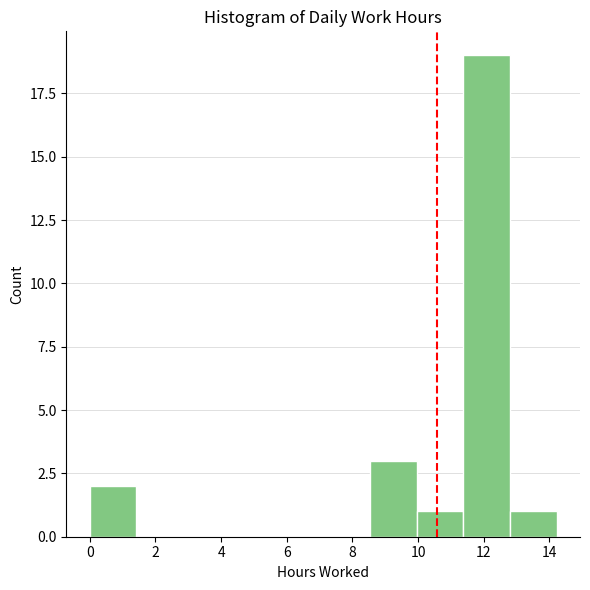

Reading left to right, transcribe this chart: for each bar, give the range it covers on the x-axis and its height. Neither the bar edges nor the heights are printed on the chart, so give them approximately, as read against the axes.

0.0 to 1.4: 2
1.4 to 2.8: 0
2.8 to 4.2: 0
4.2 to 5.6: 0
5.6 to 7.2: 0
7.2 to 8.6: 0
8.6 to 10.0: 3
10.0 to 11.4: 1
11.4 to 12.8: 19
12.8 to 14.2: 1